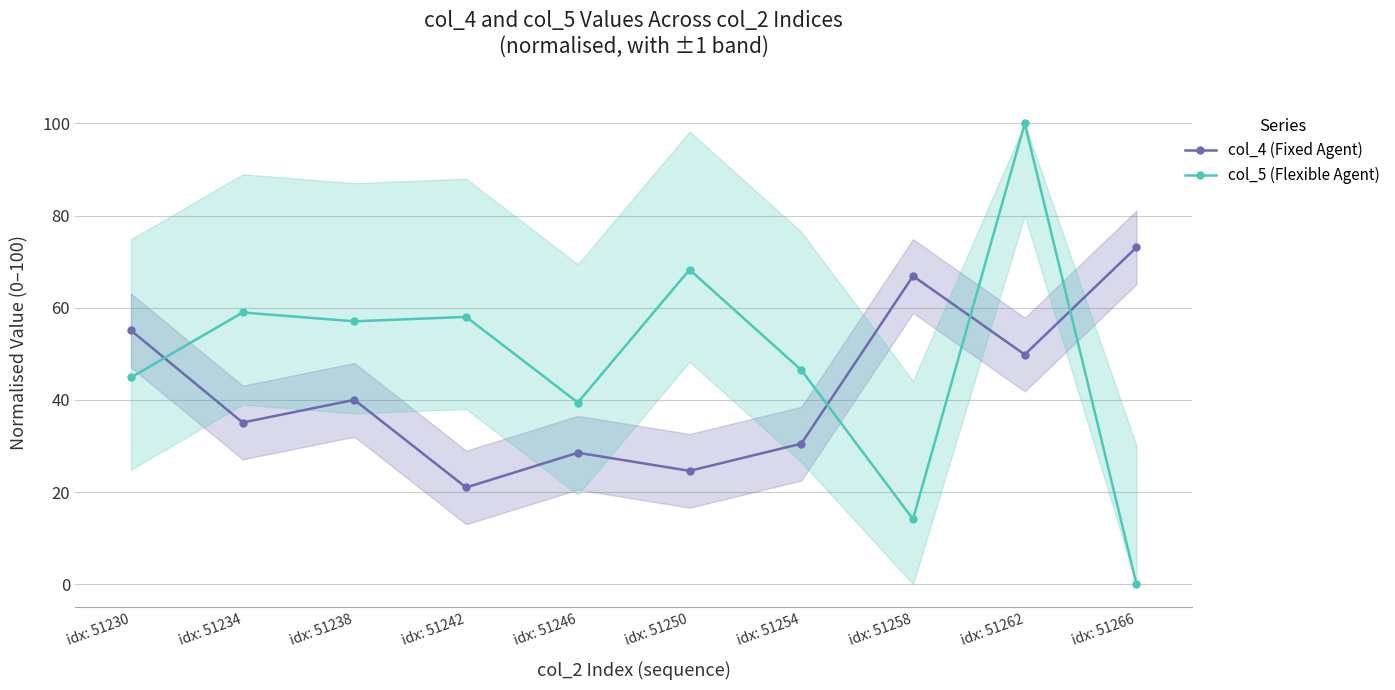

Is the value of col_4 (Fixed Agent) at idx: 51230 greater than the value of col_5 (Flexible Agent) at idx: 51266?

Yes